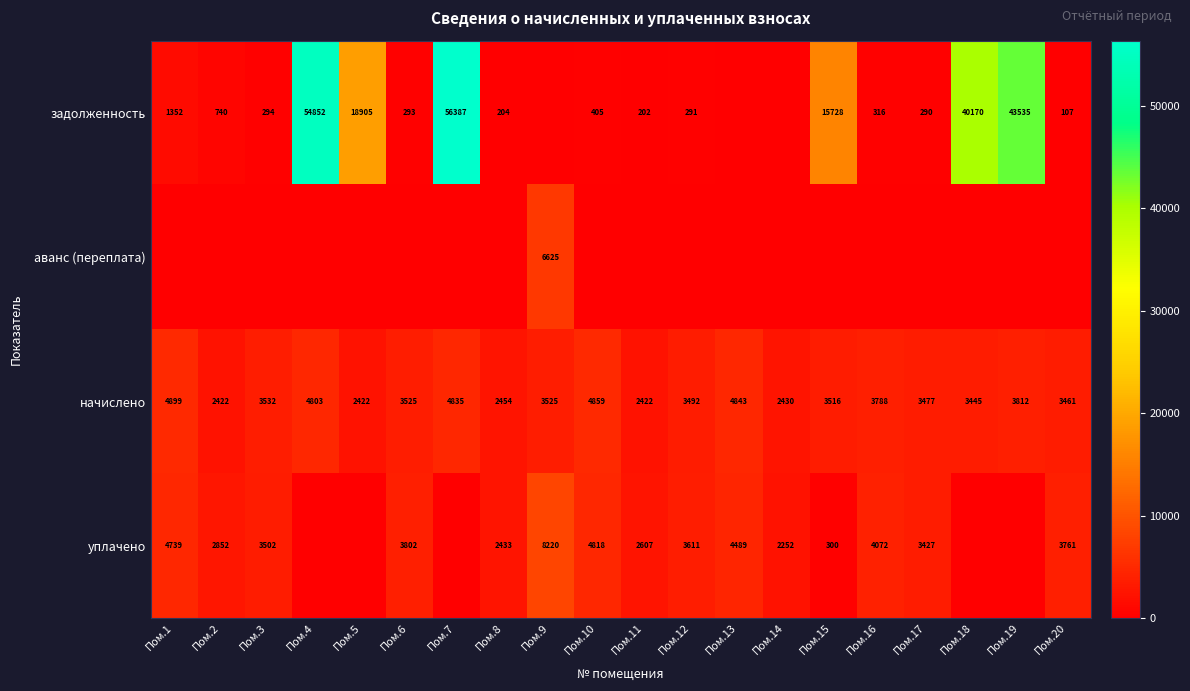

The уплачено series shows 513.2 at Пом.15. True or false?

False